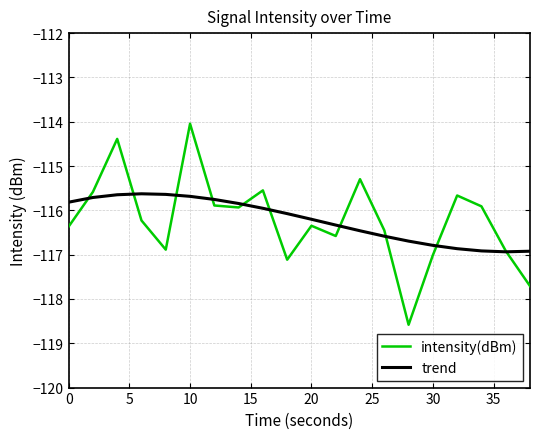

What is the maximum value for intensity(dBm)?

-114.0